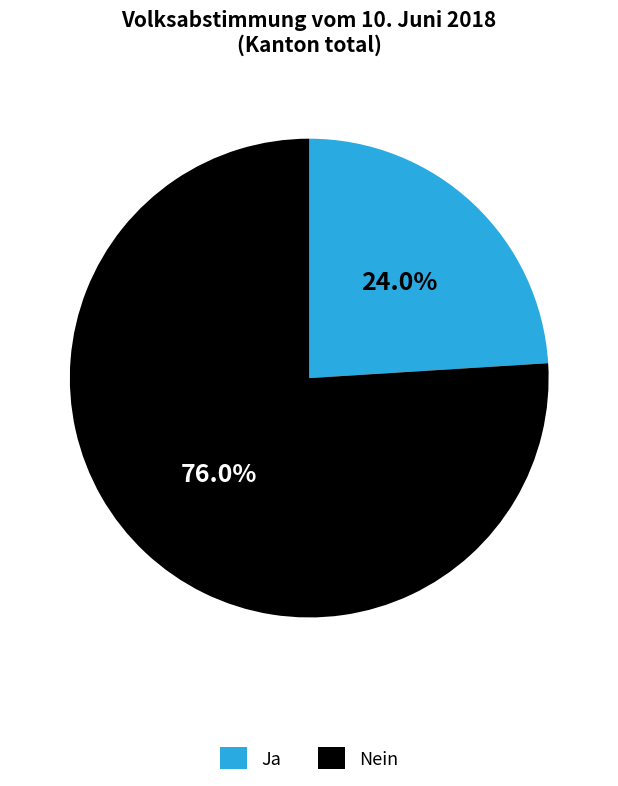

Which category has the smallest portion of the pie?

Ja